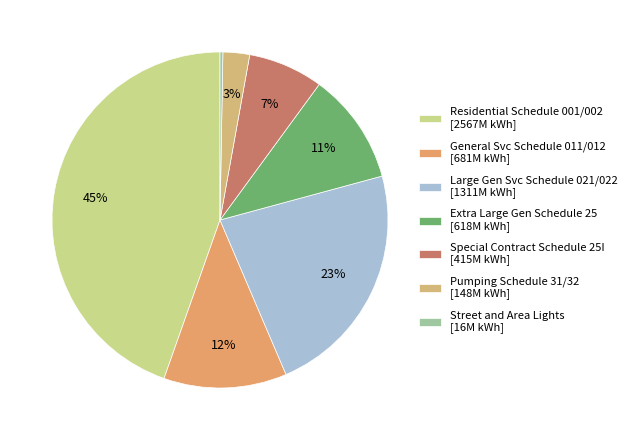

Does Pumping Schedule 31/32 account for over 50% of the chart?

No